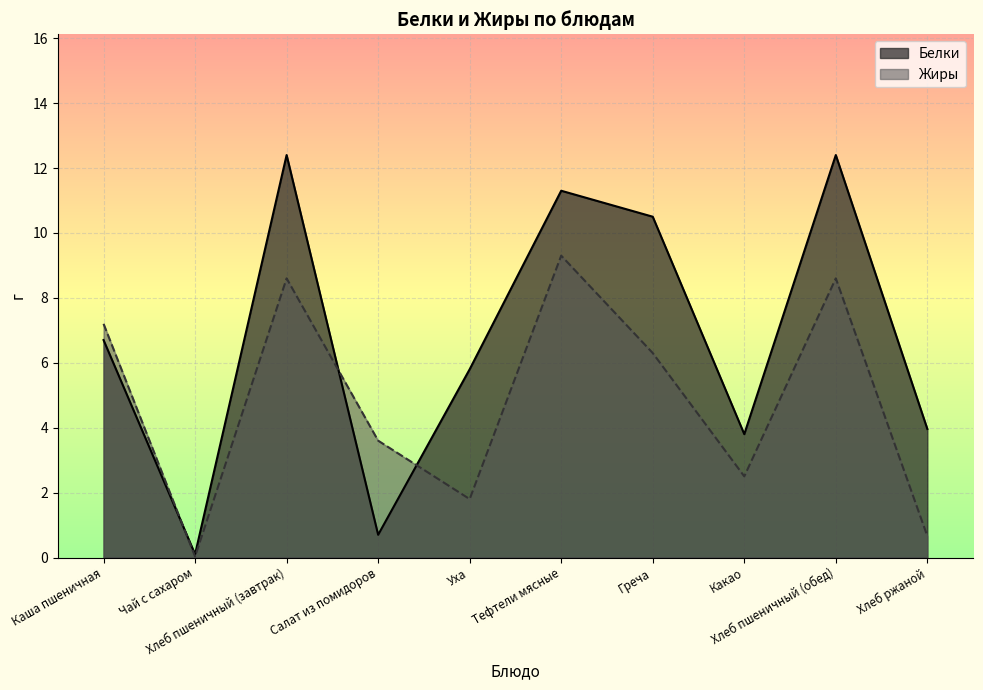

At which category does Жиры reach its first local valley?

Чай с сахаром